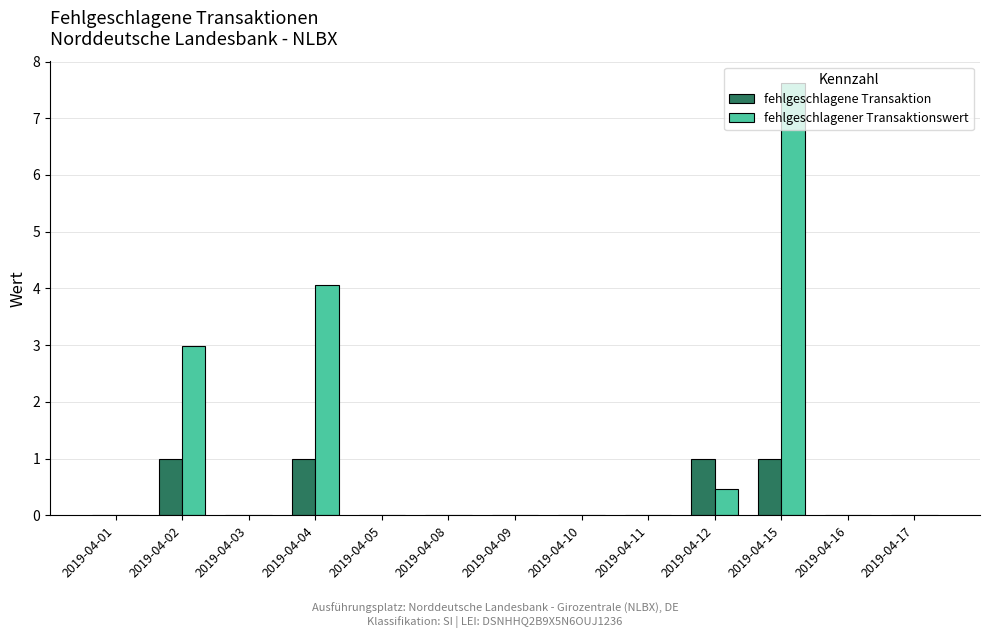

What is the maximum value shown in the chart?

7.6